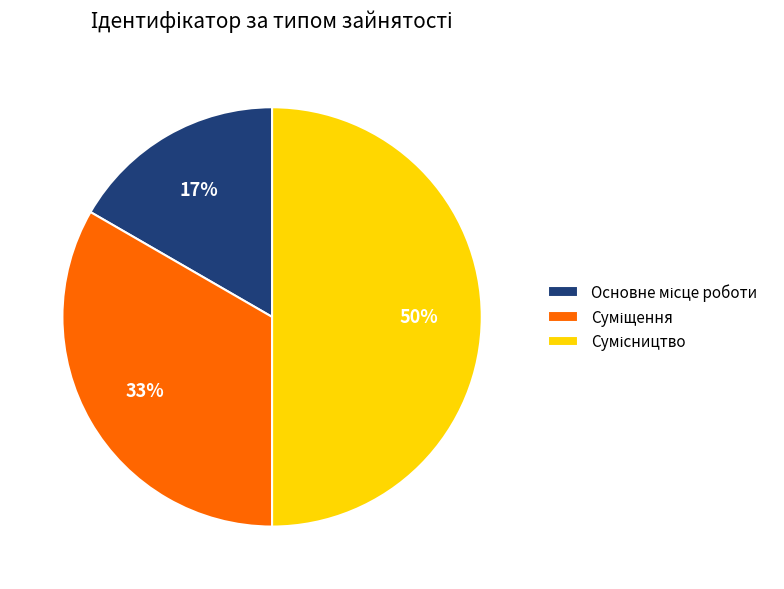

To the nearest percent, what is the difference between the largest and smallest slice percentages?

33%